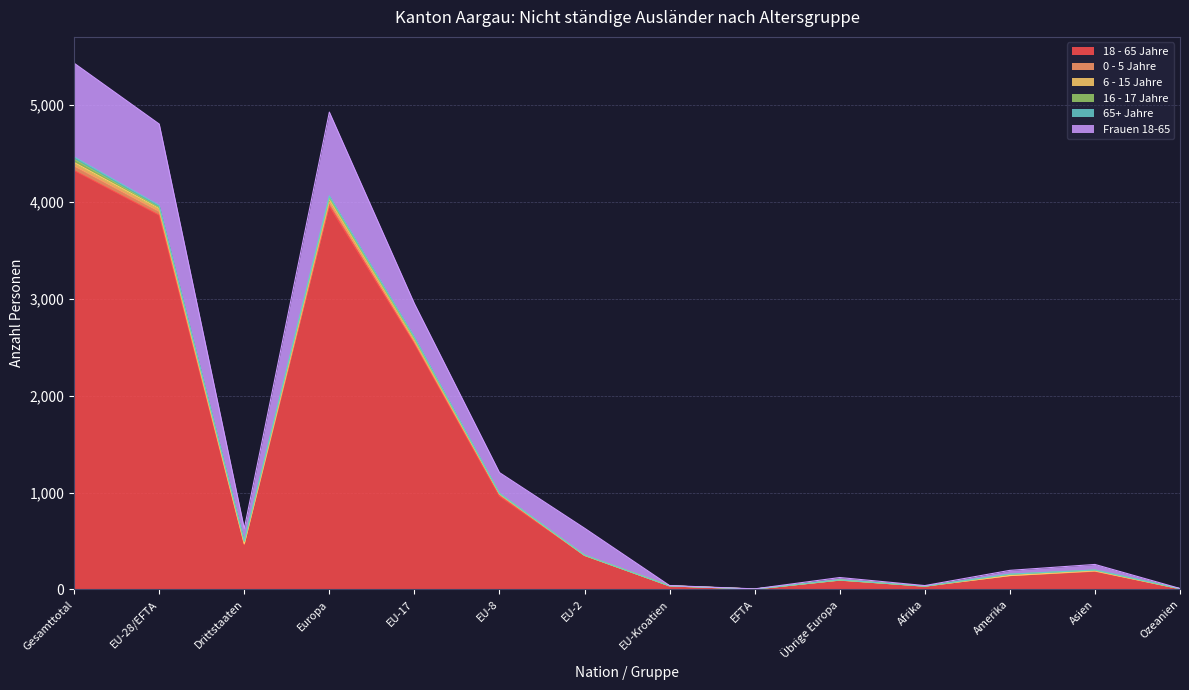

The value of Frauen 18-65 at EU-8 is 513. True or false?

False